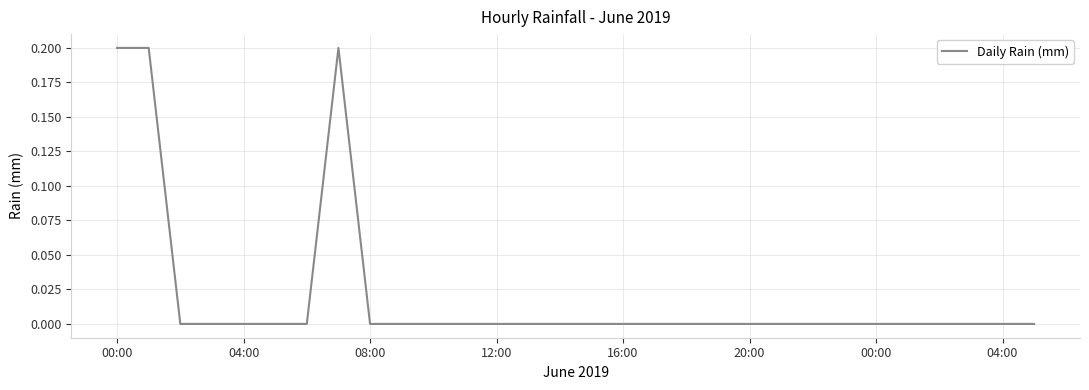

How many lines are shown in the chart?

1